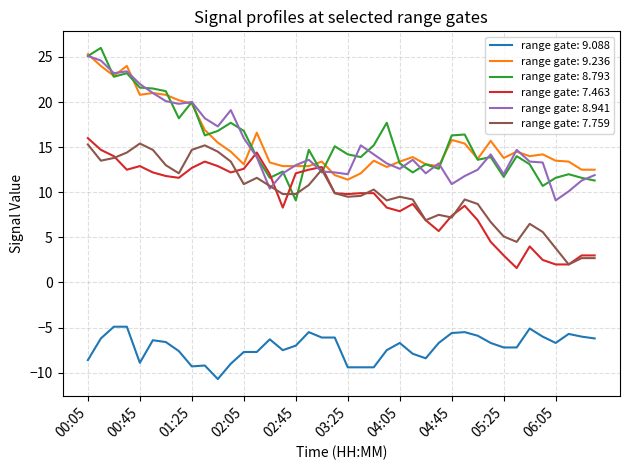

What is the minimum value shown in the chart?

-10.7